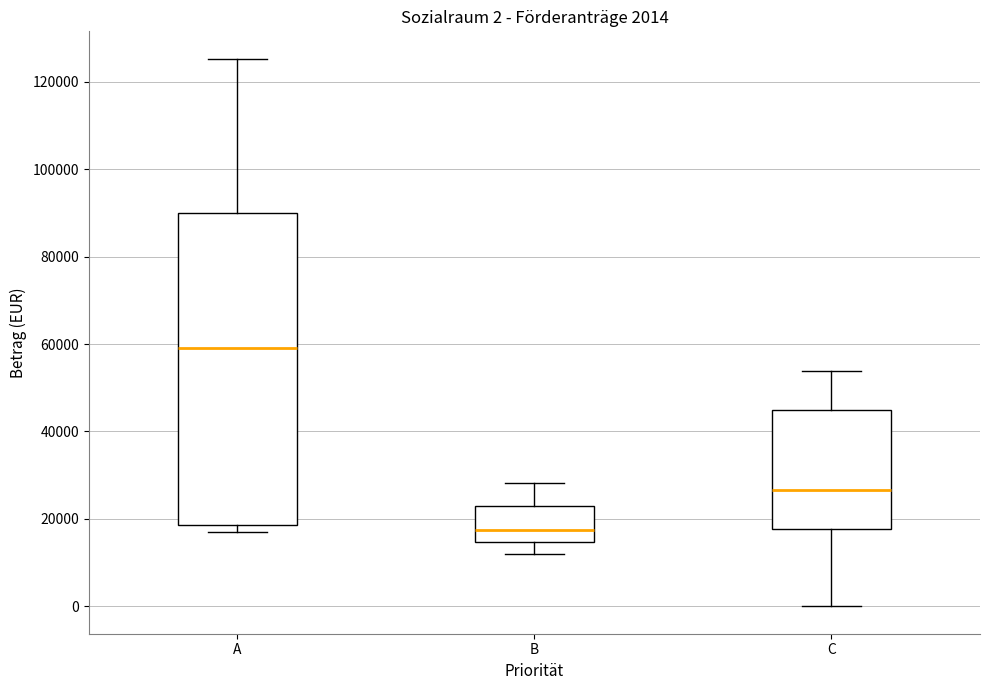

Which box has the highest median line?

A